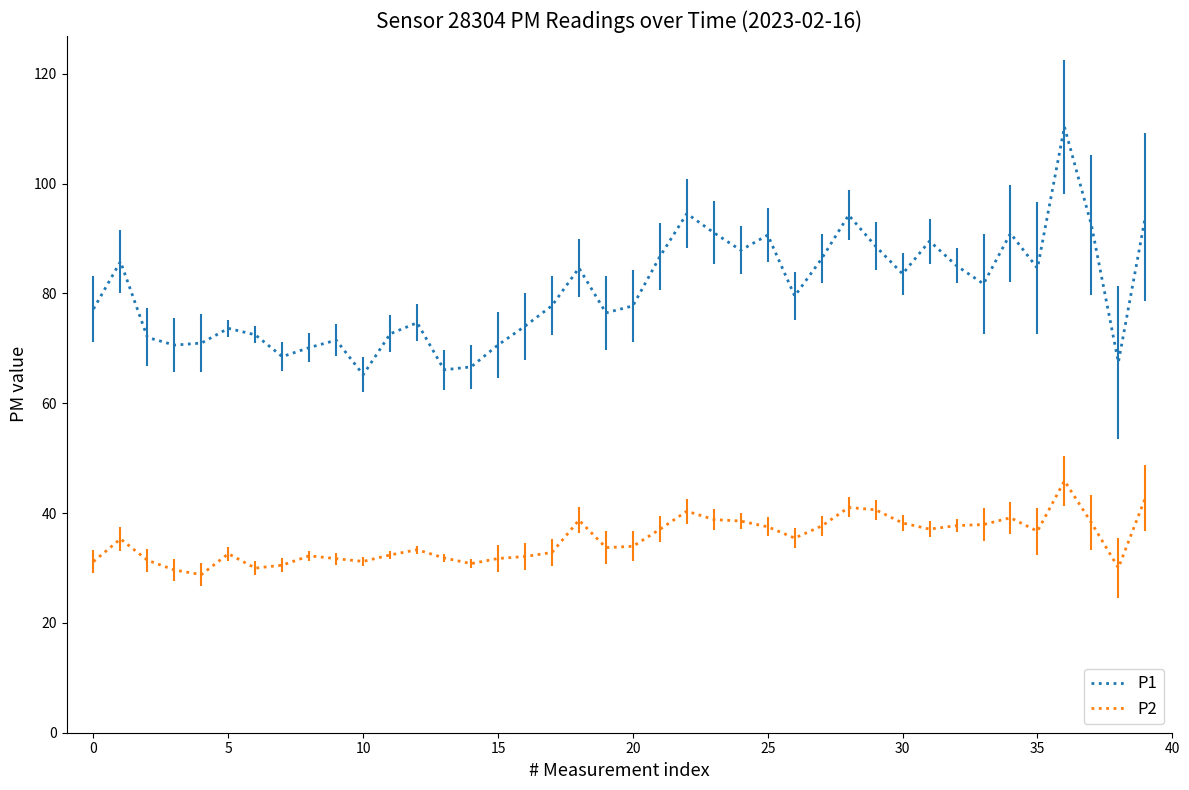

What is the difference between the maximum and minimum values in the P2 series?

17.1